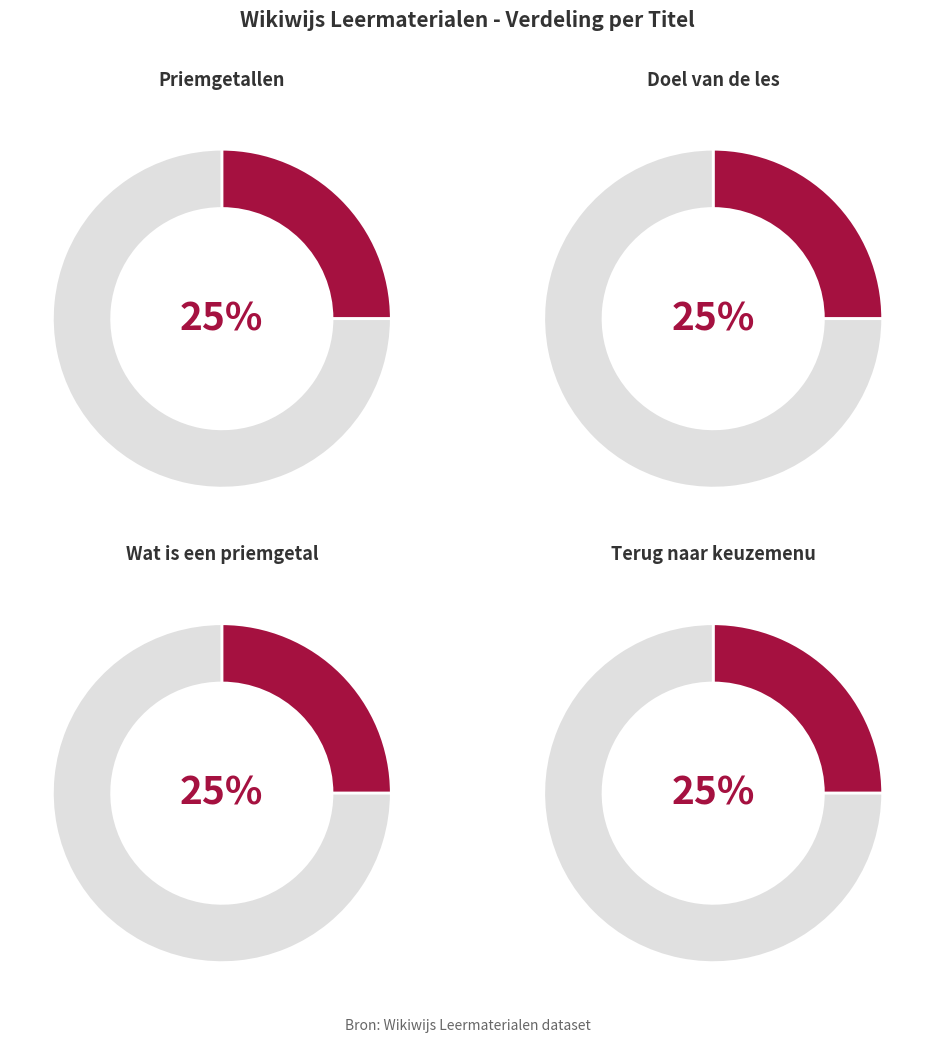

Rank the categories by value from lowest to highest.

Priemgetallen, Doel van de les, Wat is een priemgetal, Terug naar keuzemenu